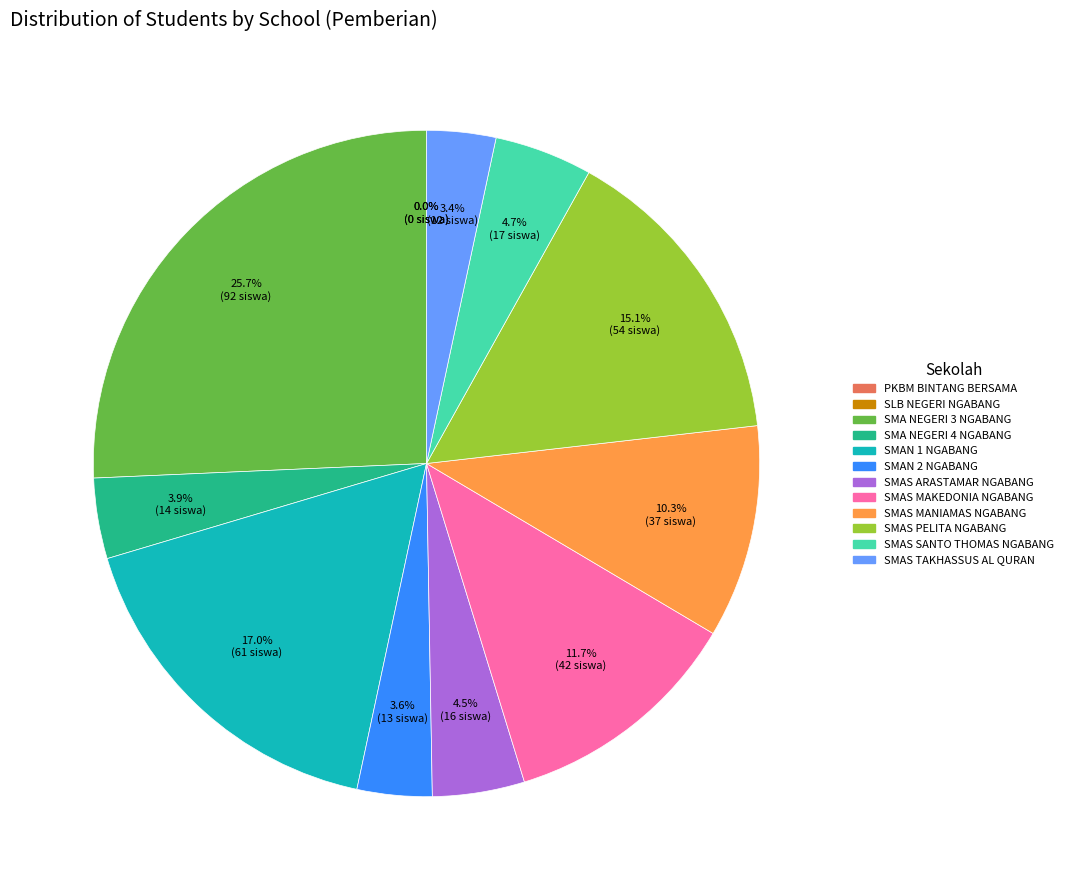

To the nearest percent, what is the combined percentage of SLB NEGERI NGABANG and SMAN 1 NGABANG?

17%